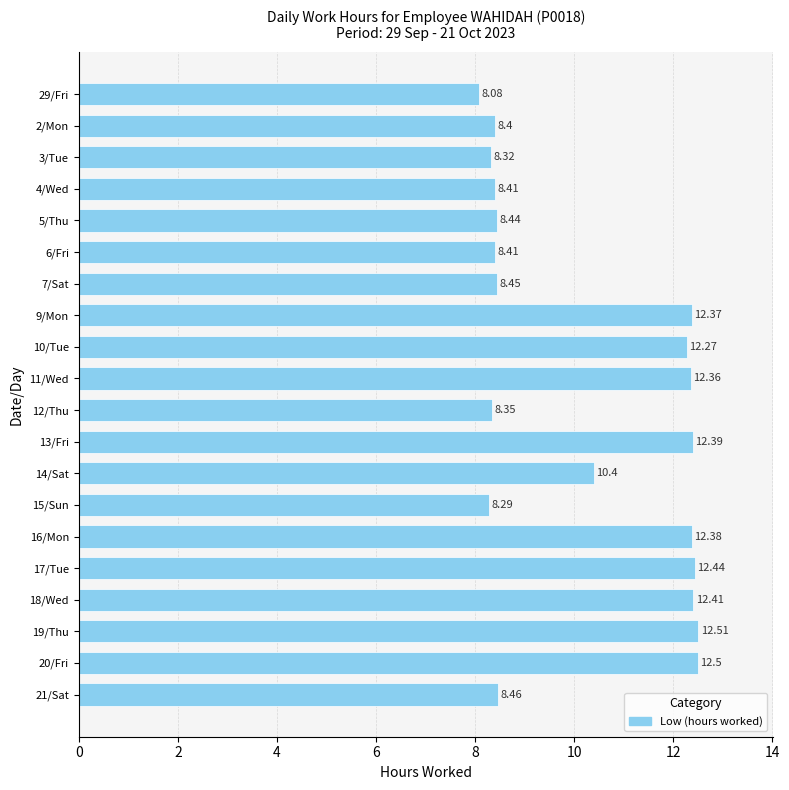

What is the ratio of the value at 2/Mon to the value at 21/Sat?

1.0